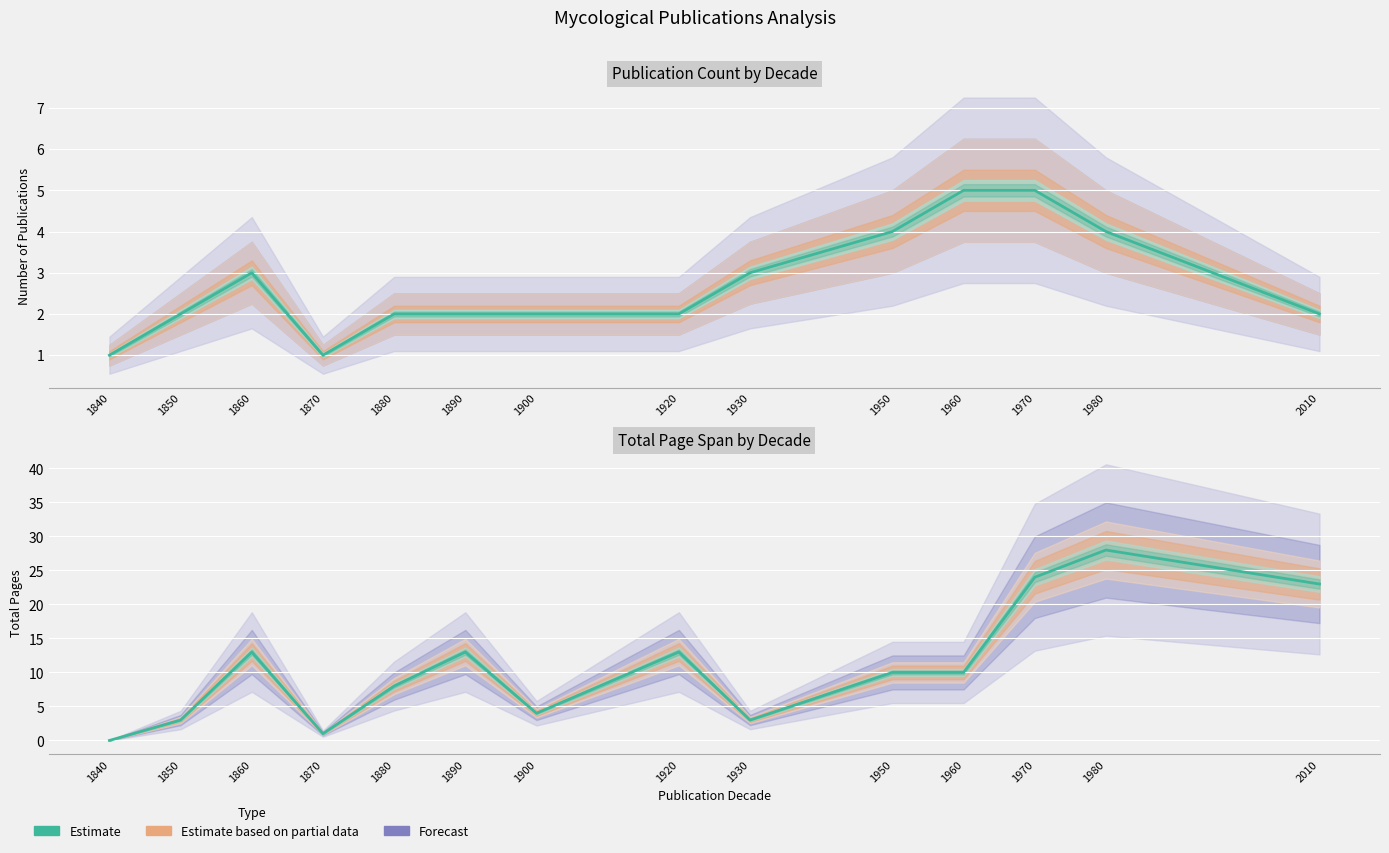

Between 1960 and 1850, which is larger?

1960